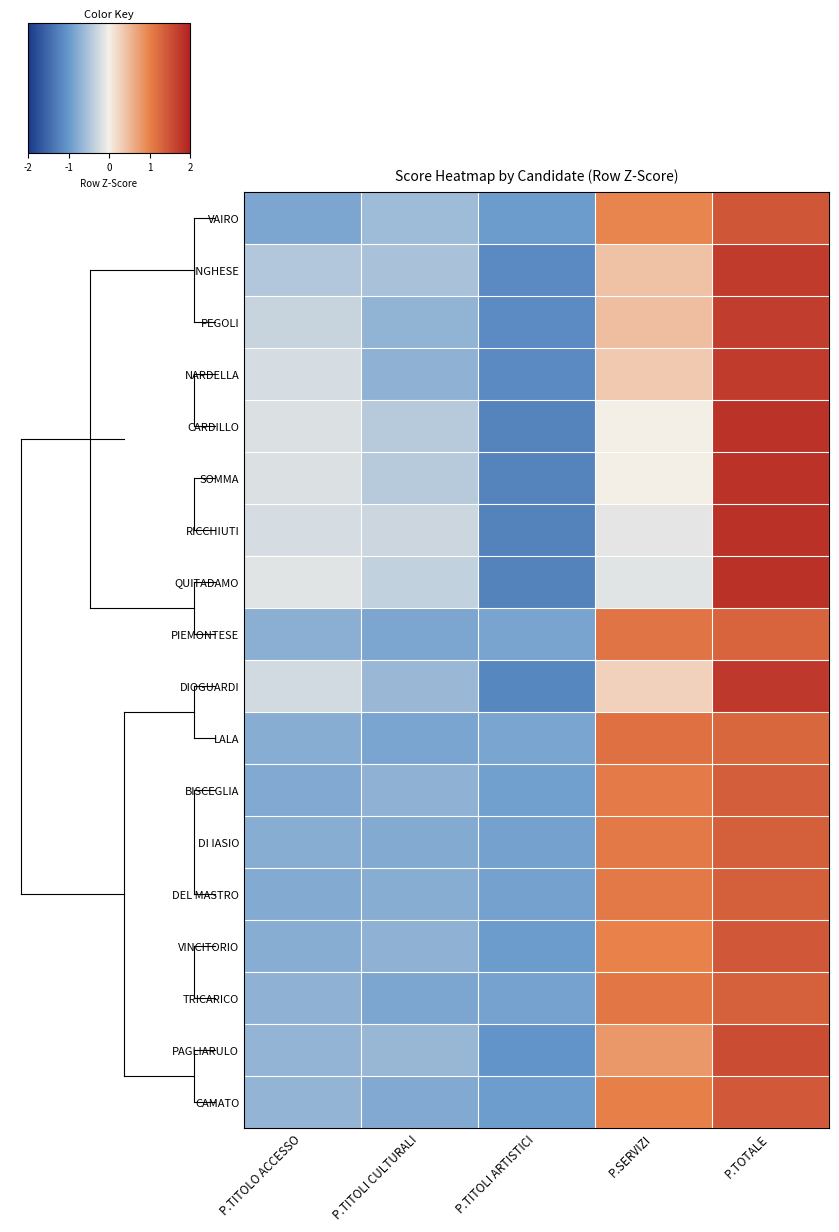

Reading left to right, transcribe all the data shown in this chart.

VAIRO: P.TITOLO ACCESSO=-0.8	P.TITOLI CULTURALI=-0.6	P.TITOLI ARTISTICI=-1.0	P.SERVIZI=1.0	P.TOTALE=1.4
INGHESE: P.TITOLO ACCESSO=-0.5	P.TITOLI CULTURALI=-0.5	P.TITOLI ARTISTICI=-1.2	P.SERVIZI=0.4	P.TOTALE=1.7
PEGOLI: P.TITOLO ACCESSO=-0.3	P.TITOLI CULTURALI=-0.7	P.TITOLI ARTISTICI=-1.1	P.SERVIZI=0.4	P.TOTALE=1.7
NARDELLA: P.TITOLO ACCESSO=-0.2	P.TITOLI CULTURALI=-0.7	P.TITOLI ARTISTICI=-1.2	P.SERVIZI=0.4	P.TOTALE=1.7
CARDILLO: P.TITOLO ACCESSO=-0.2	P.TITOLI CULTURALI=-0.4	P.TITOLI ARTISTICI=-1.2	P.SERVIZI=-0.0	P.TOTALE=1.8
SOMMA: P.TITOLO ACCESSO=-0.2	P.TITOLI CULTURALI=-0.4	P.TITOLI ARTISTICI=-1.2	P.SERVIZI=0.0	P.TOTALE=1.8
RICCHIUTI: P.TITOLO ACCESSO=-0.2	P.TITOLI CULTURALI=-0.3	P.TITOLI ARTISTICI=-1.2	P.SERVIZI=-0.1	P.TOTALE=1.8
QUITADAMO: P.TITOLO ACCESSO=-0.1	P.TITOLI CULTURALI=-0.3	P.TITOLI ARTISTICI=-1.2	P.SERVIZI=-0.1	P.TOTALE=1.8
PIEMONTESE: P.TITOLO ACCESSO=-0.7	P.TITOLI CULTURALI=-0.8	P.TITOLI ARTISTICI=-0.9	P.SERVIZI=1.1	P.TOTALE=1.3
DIOGUARDI: P.TITOLO ACCESSO=-0.2	P.TITOLI CULTURALI=-0.6	P.TITOLI ARTISTICI=-1.2	P.SERVIZI=0.3	P.TOTALE=1.8
LALA: P.TITOLO ACCESSO=-0.8	P.TITOLI CULTURALI=-0.8	P.TITOLI ARTISTICI=-0.8	P.SERVIZI=1.2	P.TOTALE=1.3
BISCEGLIA: P.TITOLO ACCESSO=-0.8	P.TITOLI CULTURALI=-0.7	P.TITOLI ARTISTICI=-0.9	P.SERVIZI=1.1	P.TOTALE=1.4
DI IASIO: P.TITOLO ACCESSO=-0.8	P.TITOLI CULTURALI=-0.8	P.TITOLI ARTISTICI=-0.9	P.SERVIZI=1.1	P.TOTALE=1.3
DEL MASTRO: P.TITOLO ACCESSO=-0.8	P.TITOLI CULTURALI=-0.8	P.TITOLI ARTISTICI=-0.9	P.SERVIZI=1.1	P.TOTALE=1.4
VINCITORIO: P.TITOLO ACCESSO=-0.8	P.TITOLI CULTURALI=-0.7	P.TITOLI ARTISTICI=-1.0	P.SERVIZI=1.0	P.TOTALE=1.4
TRICARICO: P.TITOLO ACCESSO=-0.7	P.TITOLI CULTURALI=-0.8	P.TITOLI ARTISTICI=-0.9	P.SERVIZI=1.1	P.TOTALE=1.3
PAGLIARULO: P.TITOLO ACCESSO=-0.7	P.TITOLI CULTURALI=-0.6	P.TITOLI ARTISTICI=-1.0	P.SERVIZI=0.8	P.TOTALE=1.6
CAMATO: P.TITOLO ACCESSO=-0.7	P.TITOLI CULTURALI=-0.8	P.TITOLI ARTISTICI=-0.9	P.SERVIZI=1.0	P.TOTALE=1.4